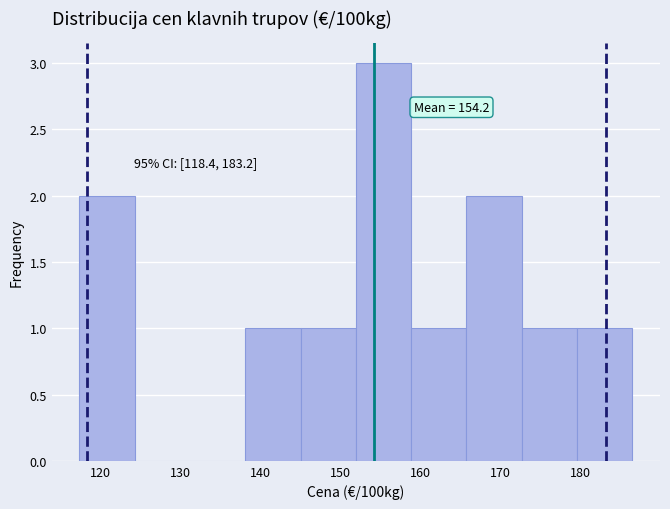

Which range on the x-axis has the tallest bar?

152 to 159